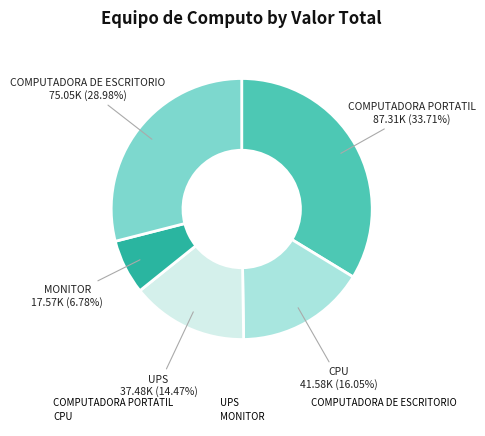

Approximately how many times larger is the value at MONITOR compared to UPS?

0.5